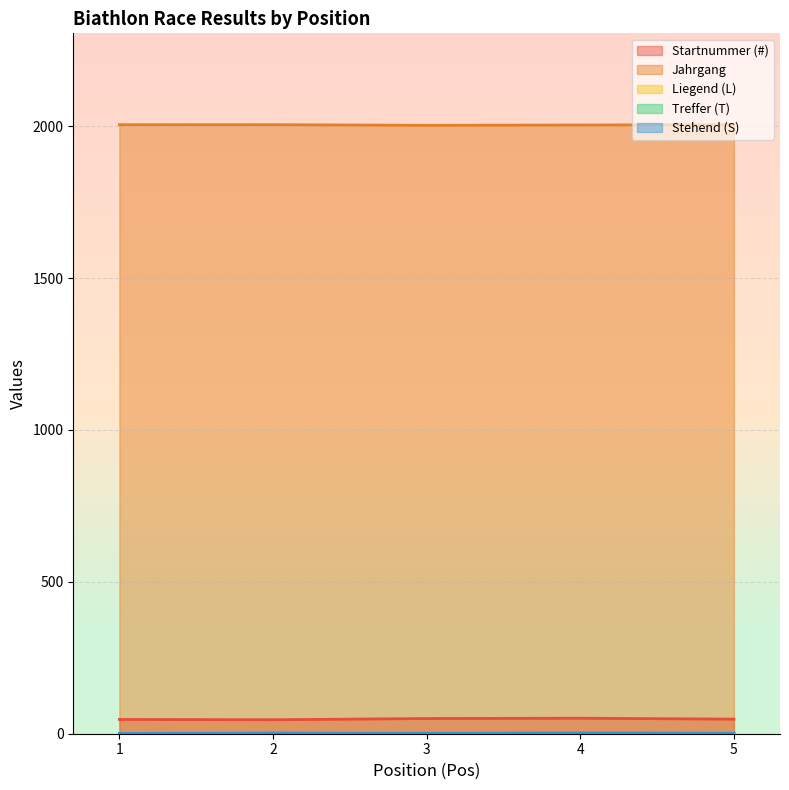

What is the difference between the second highest and second lowest values in the Stehend (S) series?

1